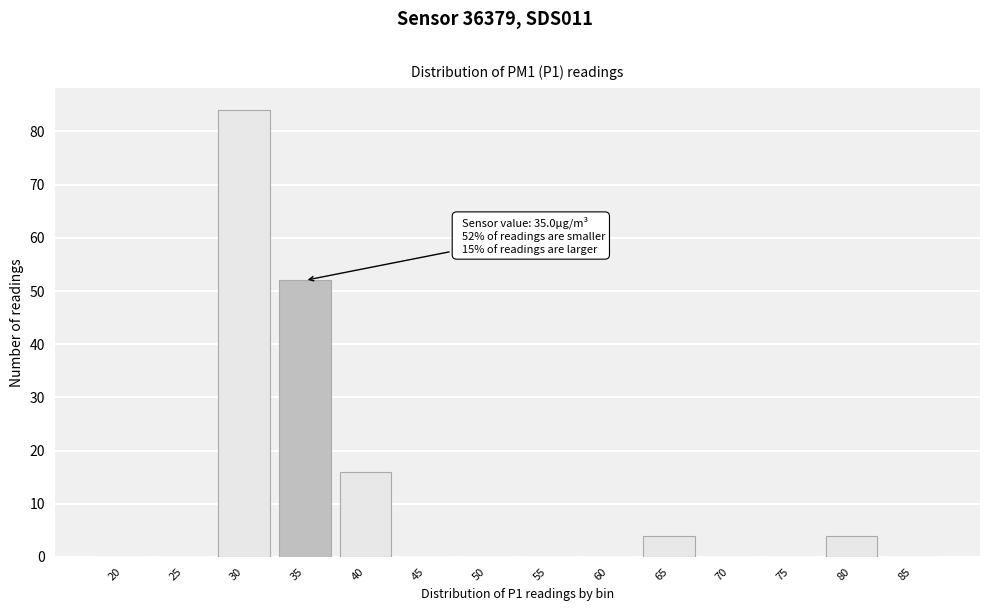

Reading left to right, transcribe all the data shown in this chart.

20=0	25=0	30=84	35=52	40=16	45=0	50=0	55=0	60=0	65=4	70=0	75=0	80=4	85=0